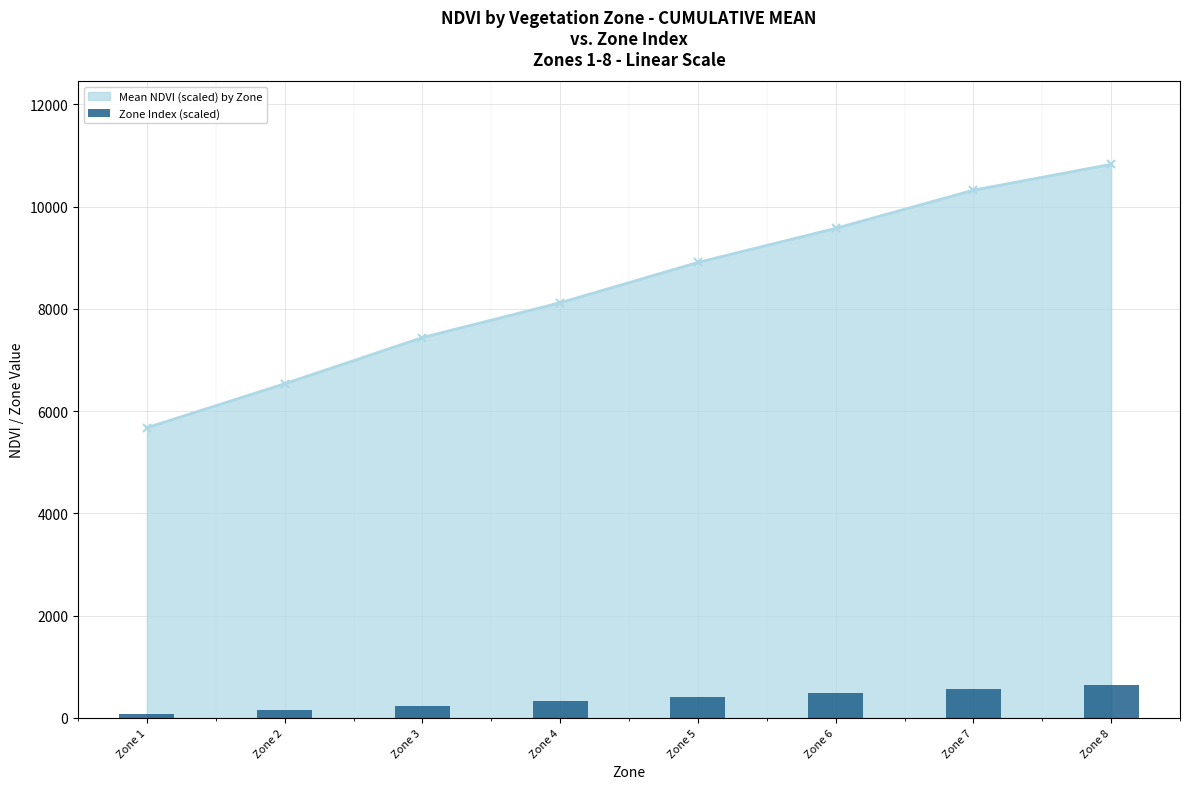

Does the chart contain stacked bars?

No